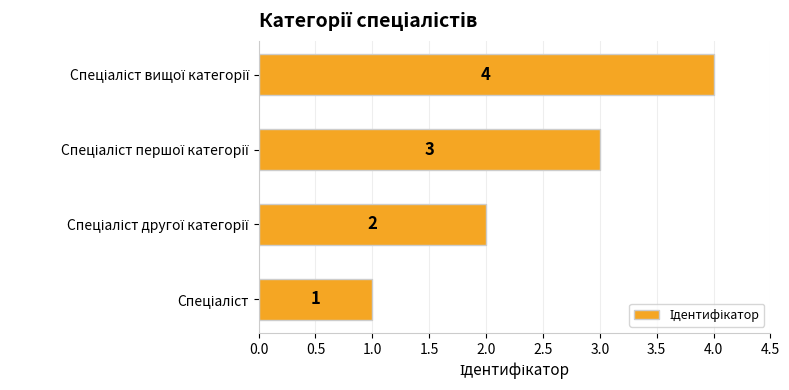

What is the difference between the maximum and minimum values?

3